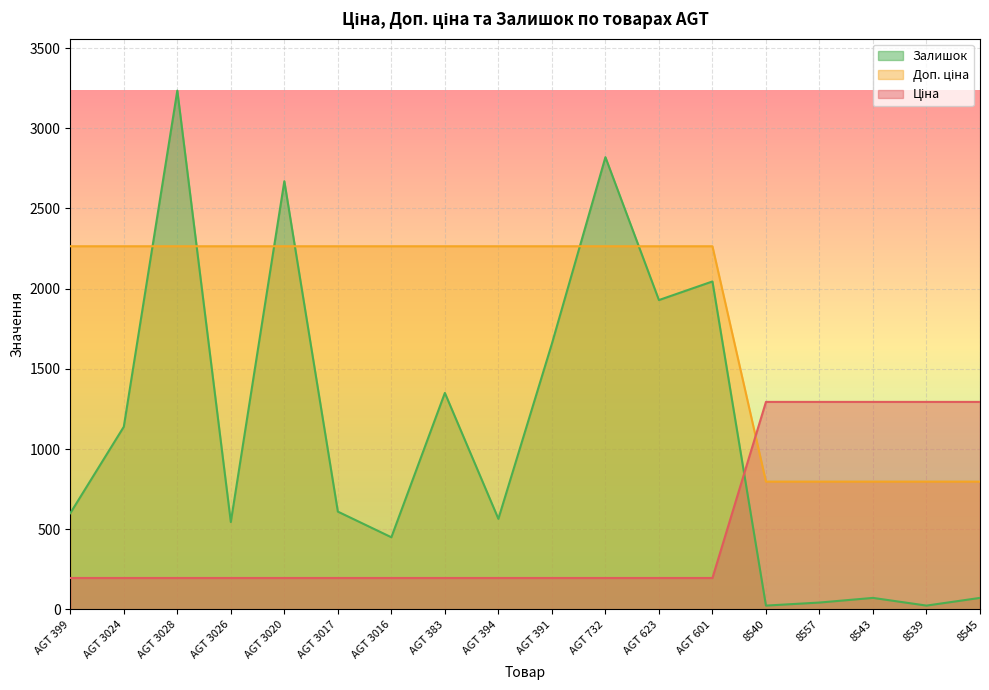

At which category is the sum across all series the highest?

AGT 3028